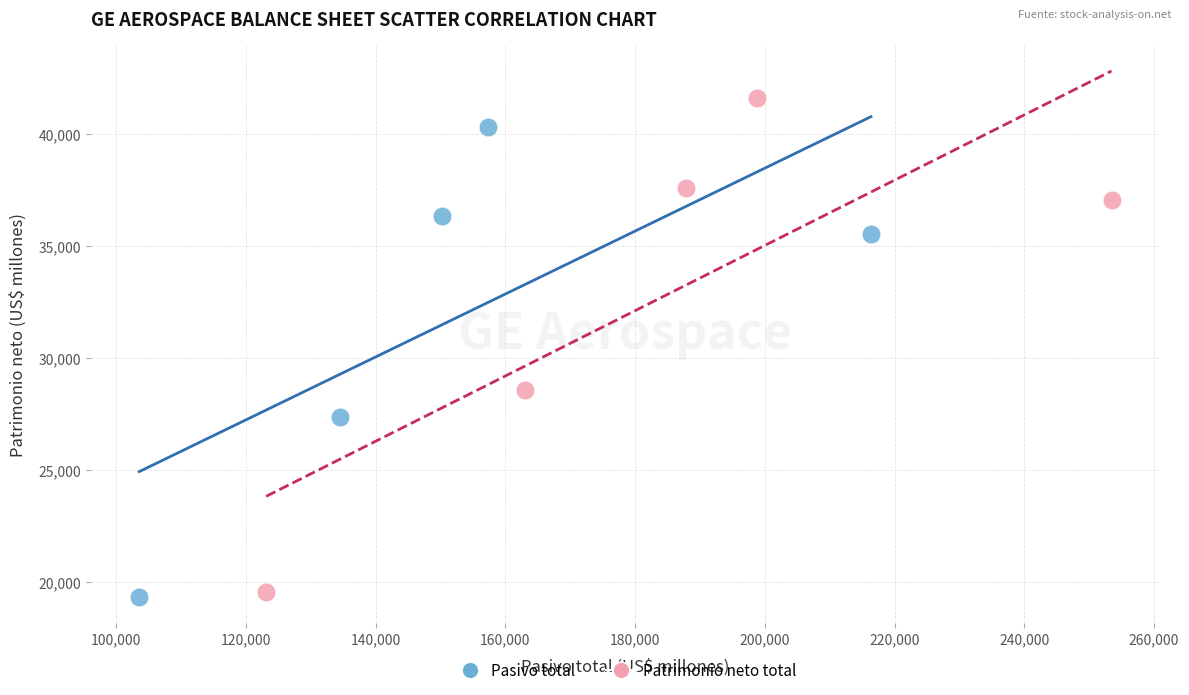

Which series has the widest spread of Y values?

Patrimonio neto total